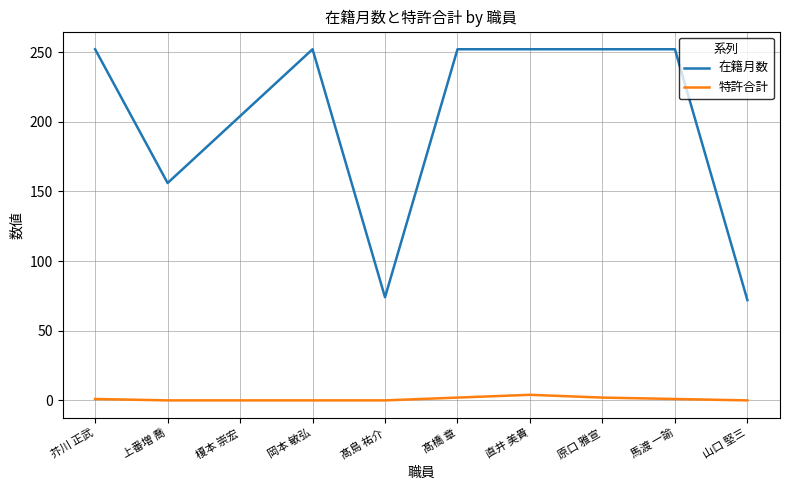

In 特許合計, how many points are higher than both neighbors (excluding endpoints)?

1